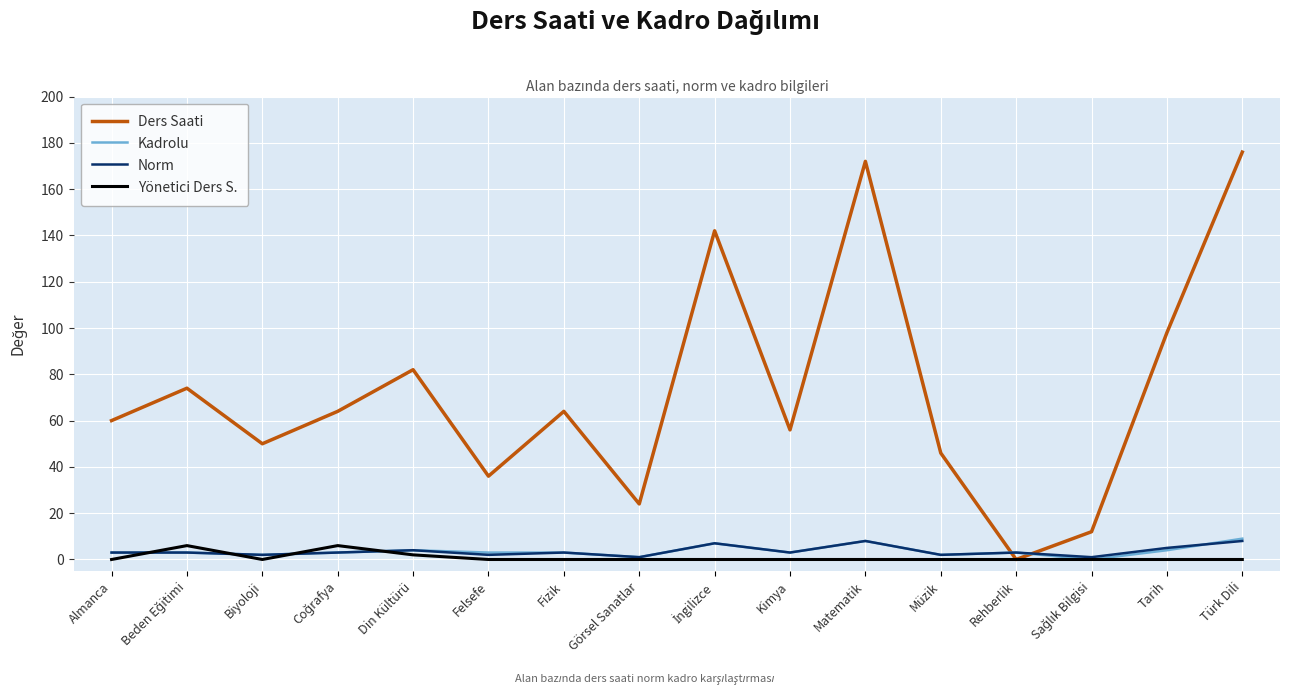

At which label is Yönetici Ders S. closest to 3?

Din Kültürü